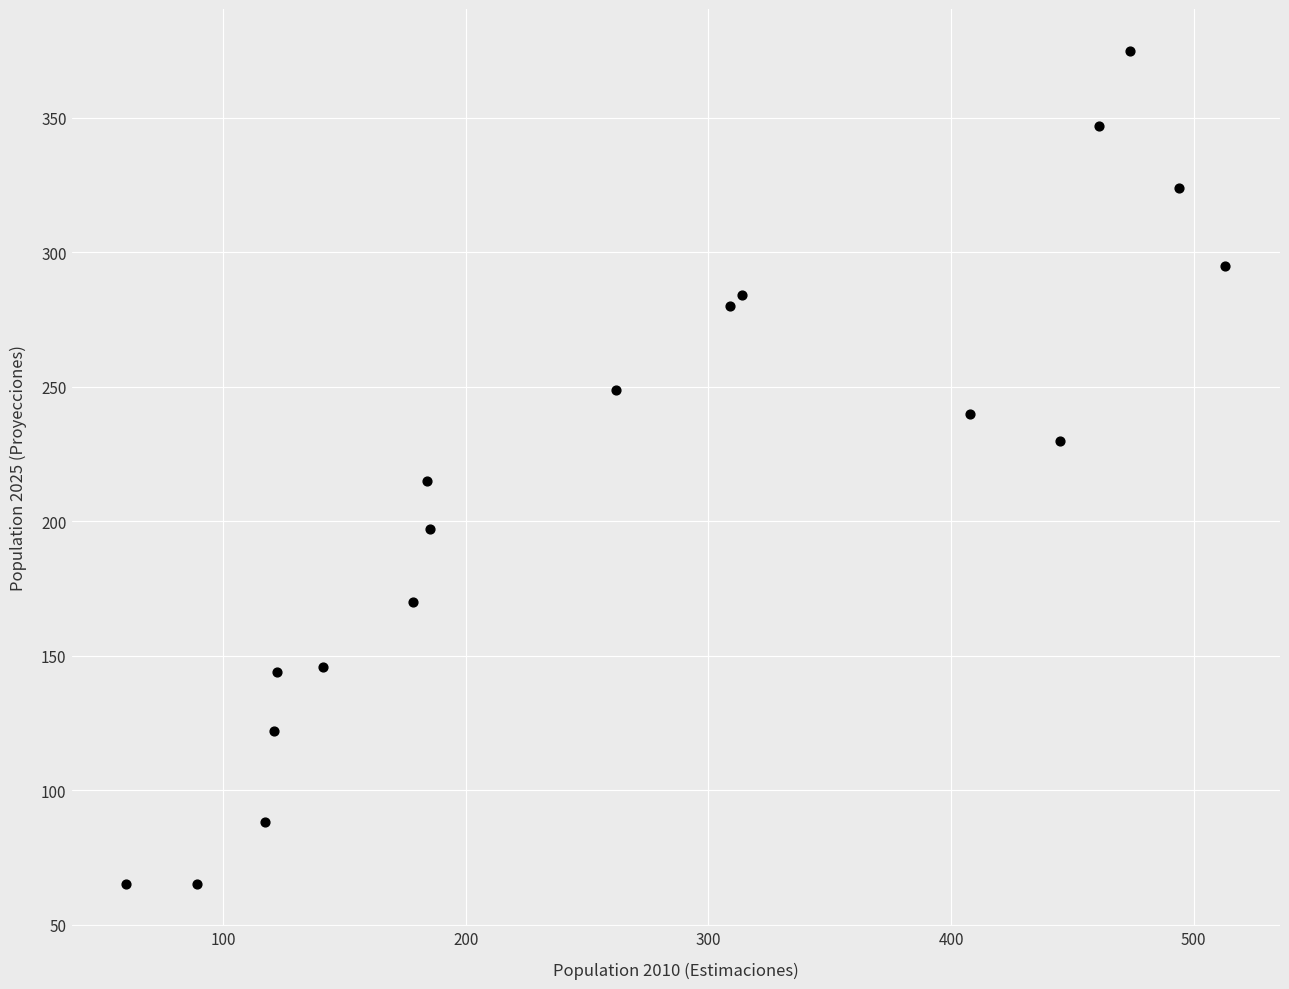

What Y value in the scatter plot is closest to 220?

215